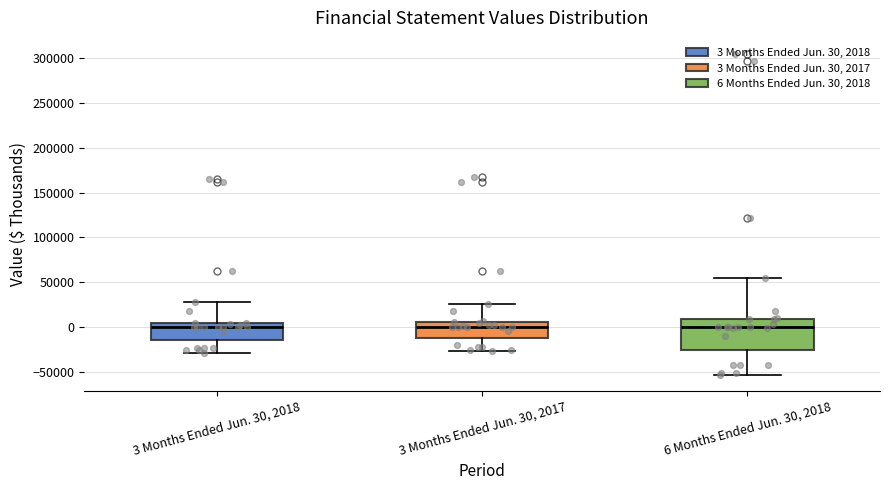

Where does the upper whisker of the box for 3 Months Ended Jun. 30, 2018 end on the y-axis? The values are not printed on the chart, so give them approximately, as read against the axis.

30000